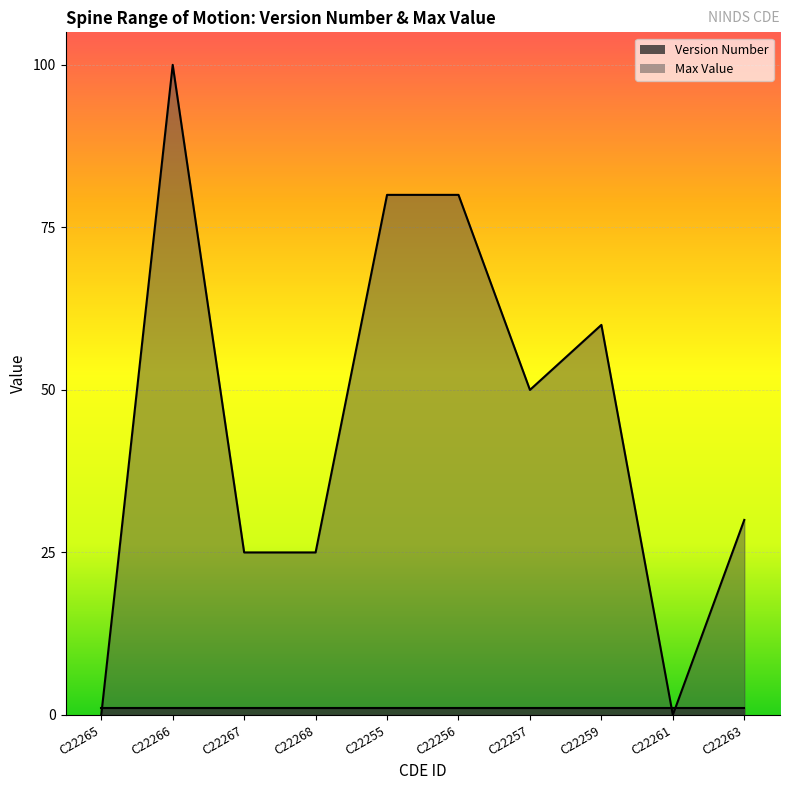

The chart shows a value of 40 at 0. True or false?

False